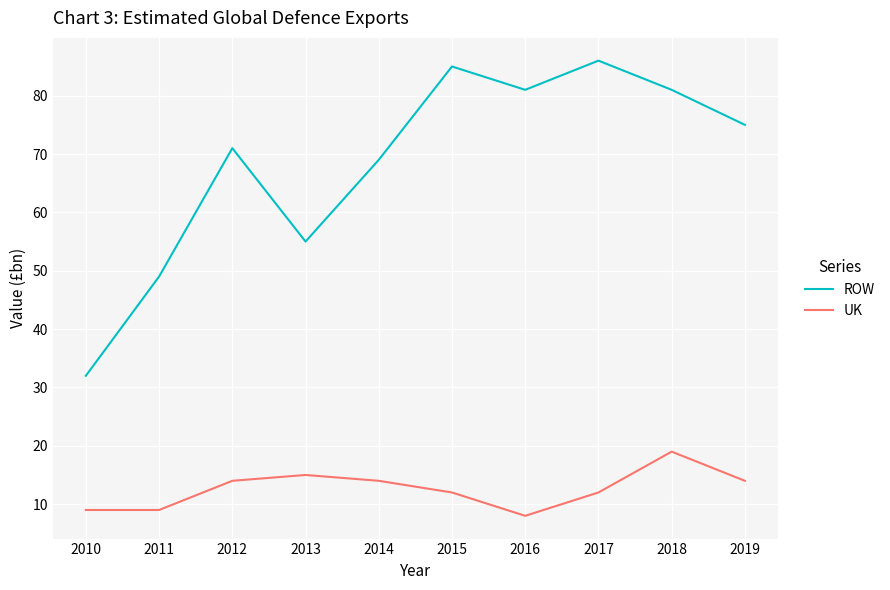

Between 2011 and 2018, which series saw the biggest shift?

ROW